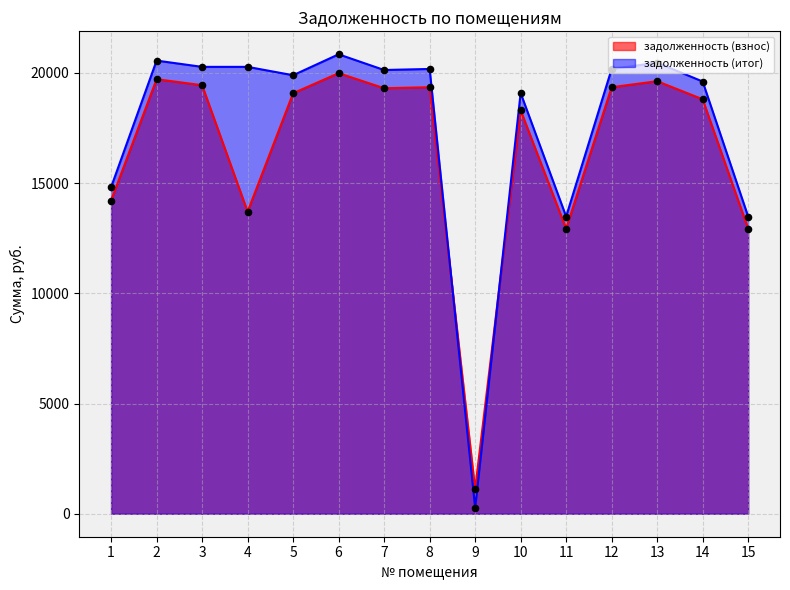

Which series has the largest total across all categories?

задолженность (итог)